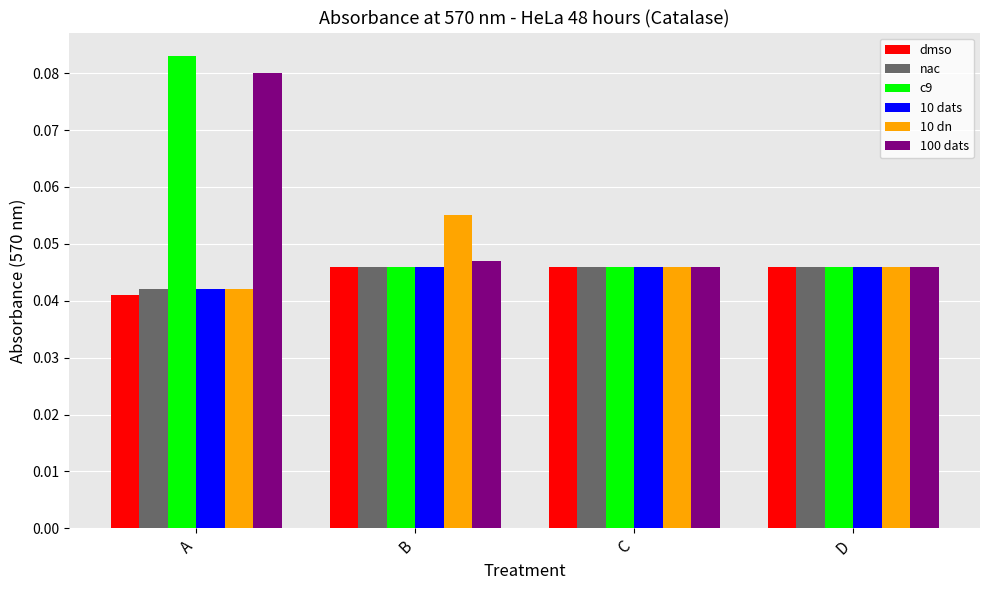

Is it true that 10 dats equals 0.1 at C?

False